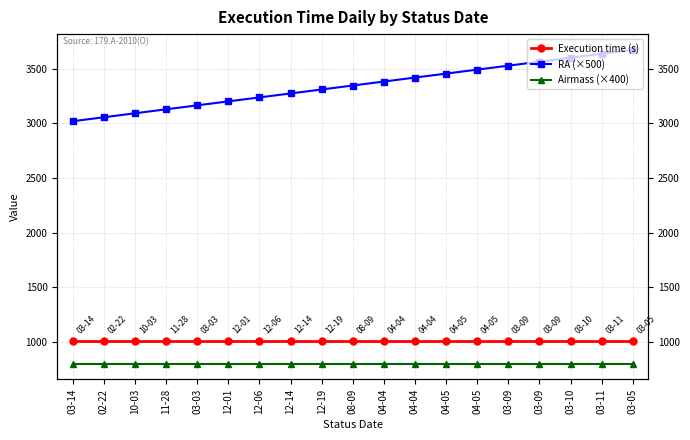

True or false: Execution time (s) has more than 1 points higher than both neighbors.

False